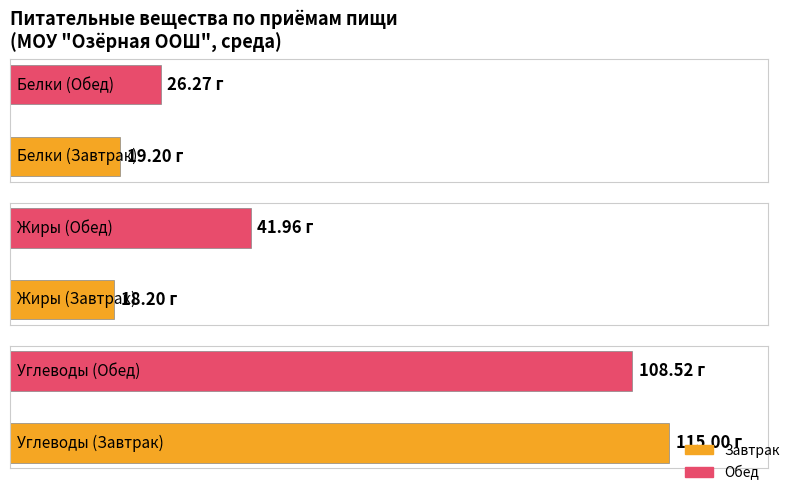

What is the average value of the Жиры series?

30.1